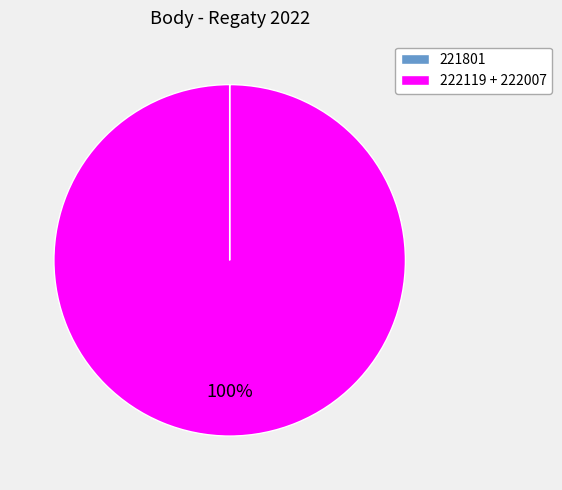

To the nearest percent, what is the average slice percentage?

50%